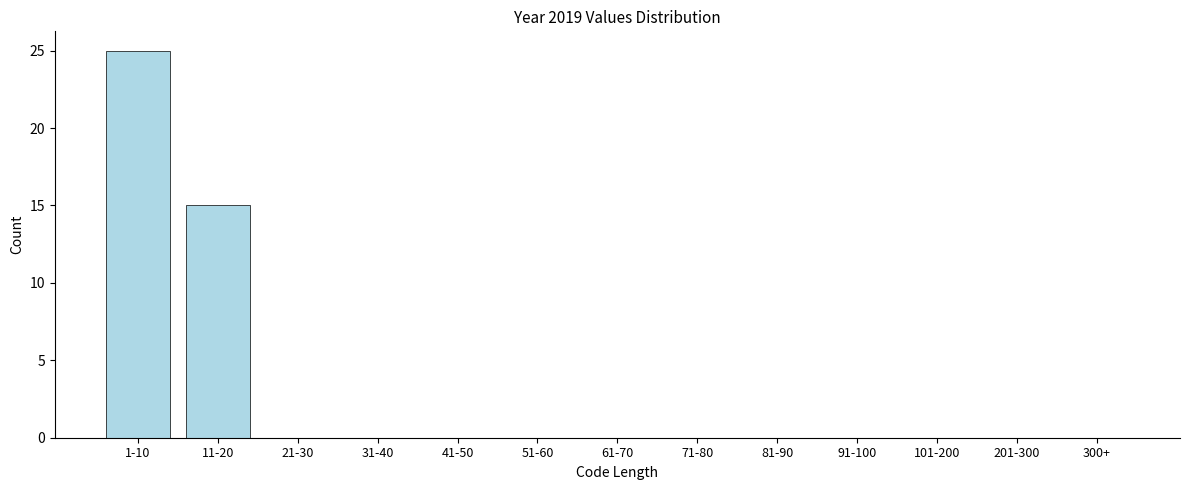

Reading left to right, what are all the values shown in this chart?

1-10=25	11-20=15	21-30=0	31-40=0	41-50=0	51-60=0	61-70=0	71-80=0	81-90=0	91-100=0	101-200=0	201-300=0	300+=0